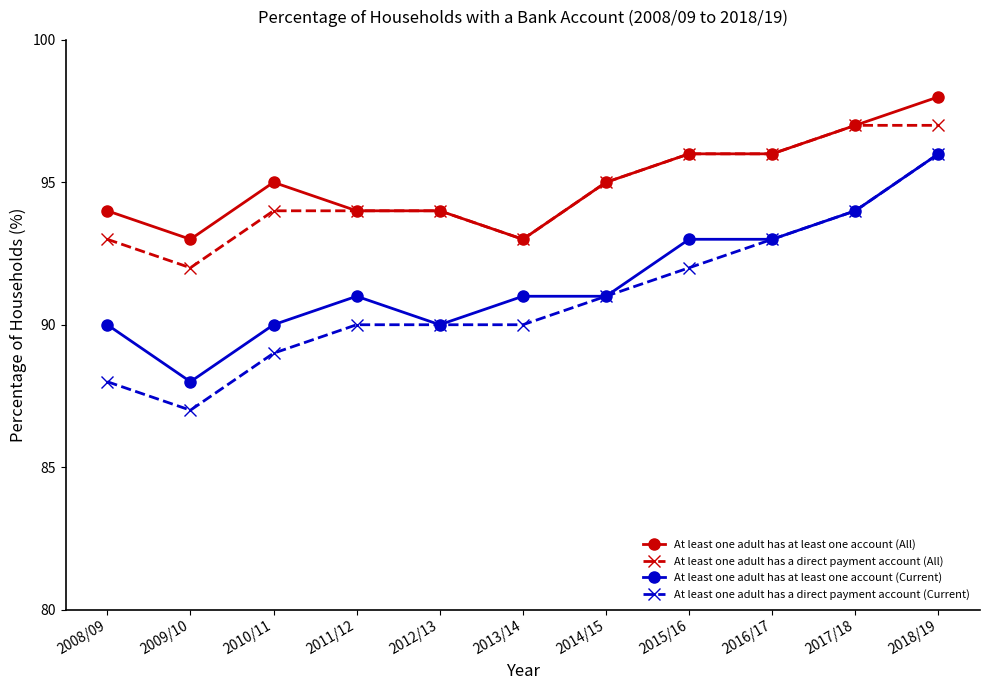

Is it true that At least one adult has a direct payment account (All) equals 94 at 2010/11?

True